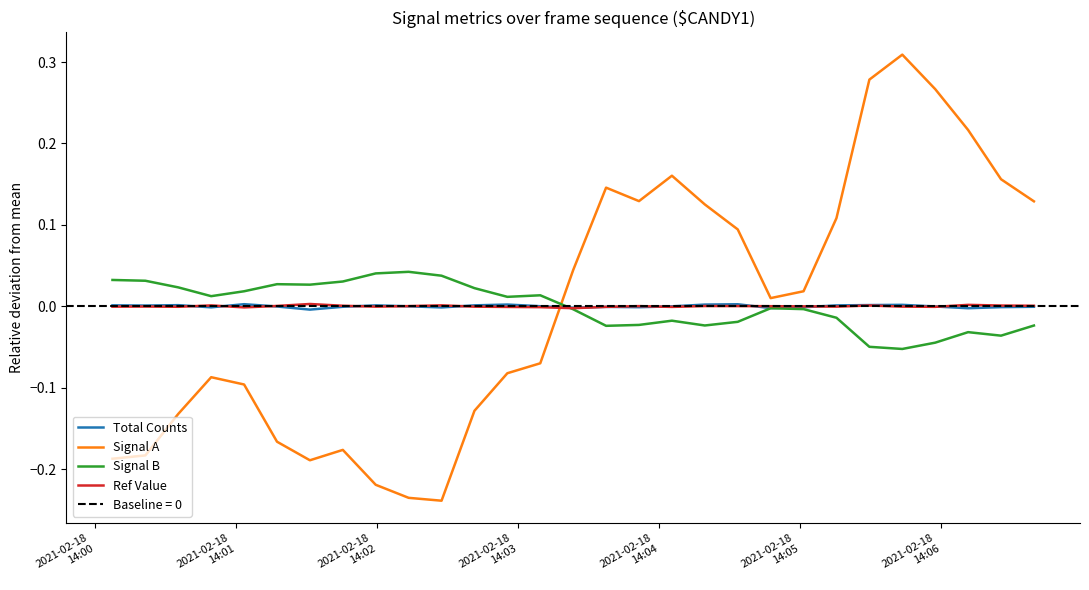

Reading right to left, what are all the values shown in this chart?

Total Counts: -0.0	-0.0	-0.0	-0.0	0.0	0.0	0.0	-0.0	-0.0	0.0	0.0	-0.0	-0.0	-0.0	-0.0	0.0	0.0	0.0	-0.0	-0.0	0.0	-0.0	-0.0	-0.0	0.0	-0.0	0.0	0.0	0.0
Signal A: 0.1	0.2	0.2	0.3	0.3	0.3	0.1	0.0	0.0	0.1	0.1	0.2	0.1	0.1	0.0	-0.1	-0.1	-0.1	-0.2	-0.2	-0.2	-0.2	-0.2	-0.2	-0.1	-0.1	-0.1	-0.2	-0.2
Signal B: -0.0	-0.0	-0.0	-0.0	-0.1	-0.0	-0.0	-0.0	-0.0	-0.0	-0.0	-0.0	-0.0	-0.0	-0.0	0.0	0.0	0.0	0.0	0.0	0.0	0.0	0.0	0.0	0.0	0.0	0.0	0.0	0.0
Ref Value: 0.0	0.0	0.0	-0.0	-0.0	0.0	-0.0	-0.0	0.0	0.0	0.0	-0.0	0.0	-0.0	-0.0	-0.0	-0.0	-0.0	0.0	0.0	-0.0	0.0	0.0	0.0	-0.0	0.0	-0.0	-0.0	-0.0